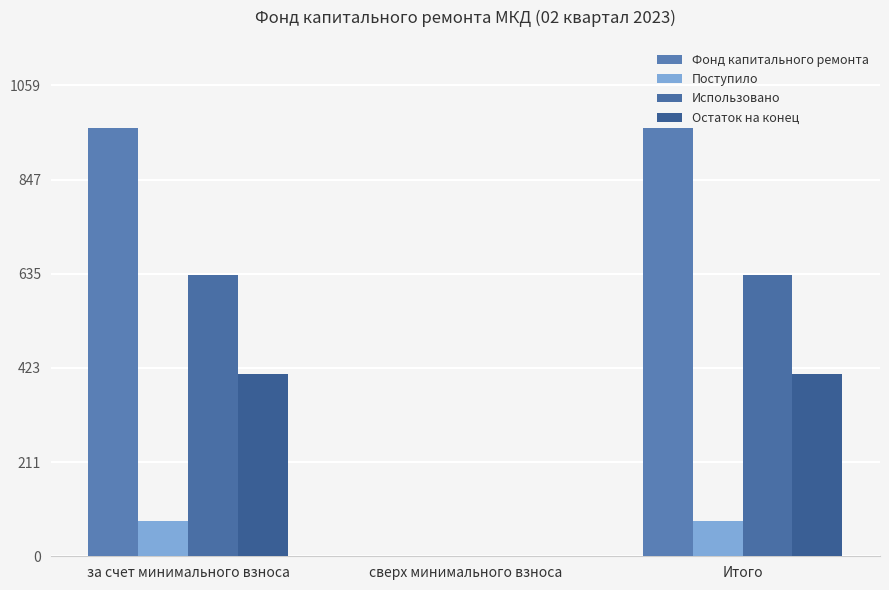

What is the label of the 3rd bar from the right?

за счет минимального взноса